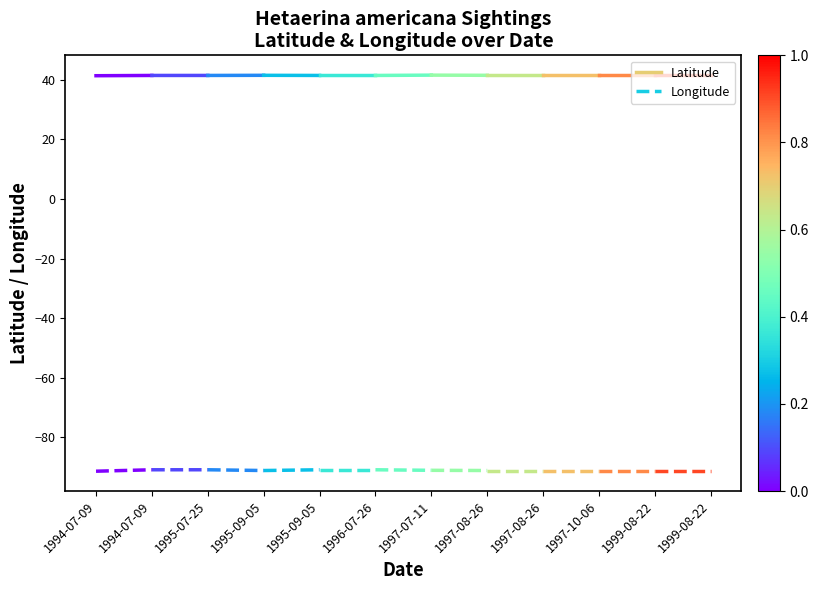

Reading left to right, what are all the values shown in this chart?

Latitude: 1994-07-09=41.4	1994-07-09=41.5
Longitude: 1994-07-09=-91.4	1994-07-09=-90.9